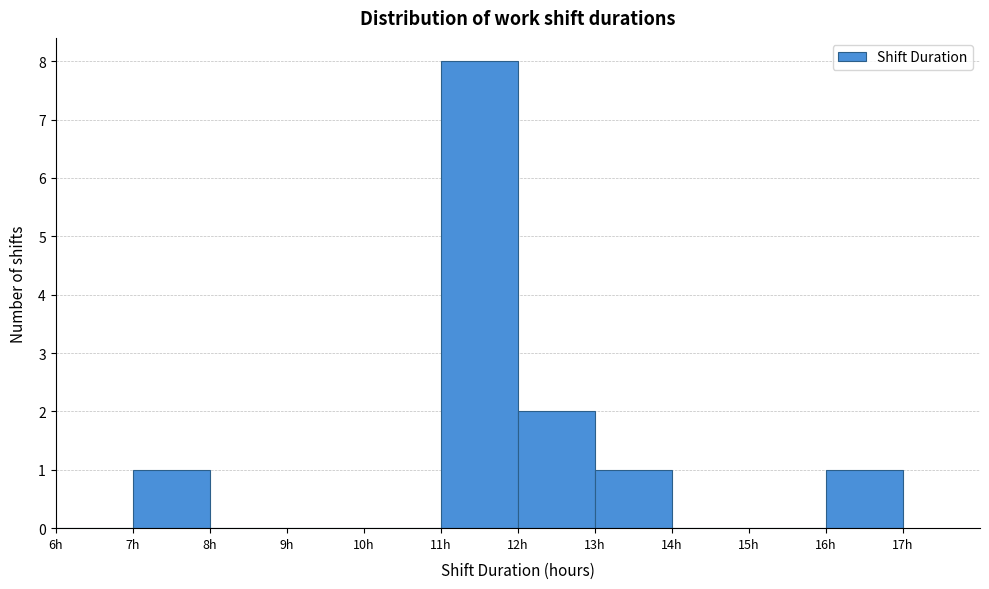

Reading left to right, transcribe this chart: for each bar, give the range it covers on the x-axis and its height. The values are not printed on the chart, so give them approximately, as read against the axis.

6 to 7: 0
7 to 8: 1
8 to 9: 0
9 to 10: 0
10 to 11: 0
11 to 12: 8
12 to 13: 2
13 to 14: 1
14 to 15: 0
15 to 16: 0
16 to 17: 1